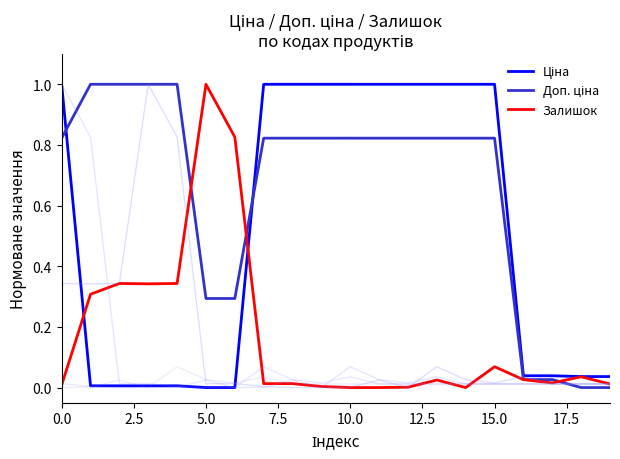

Which series has the widest spread of values?

Ціна